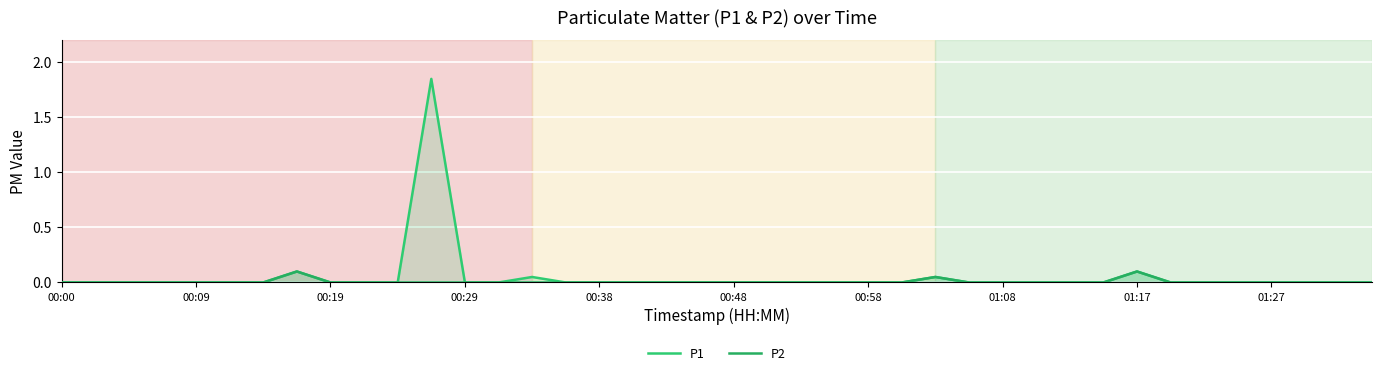

The P1 series shows 0.0 at 30. True or false?

True